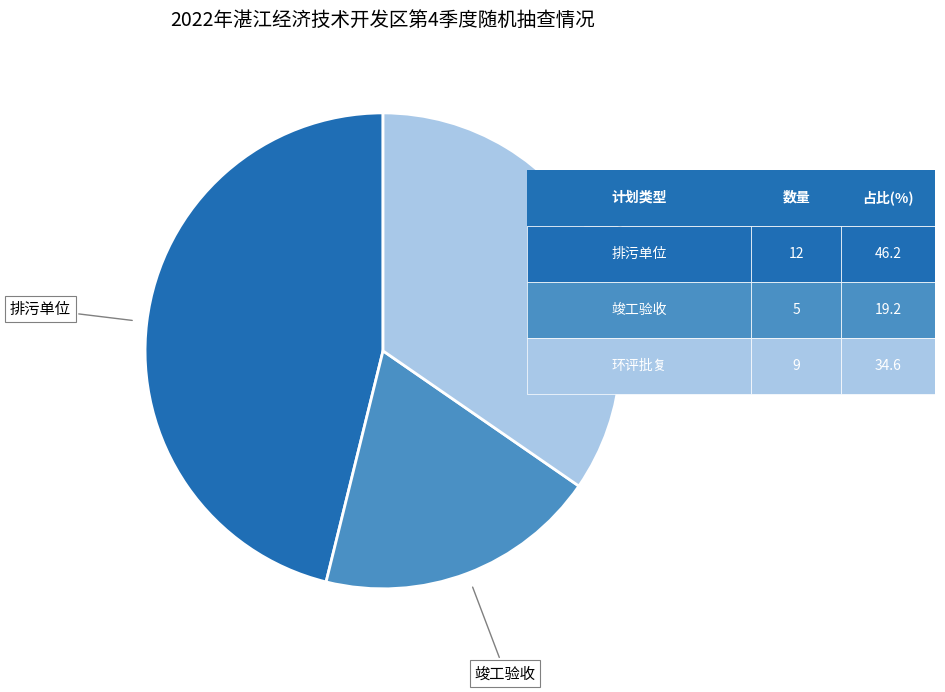

Is there a majority slice in this chart?

No